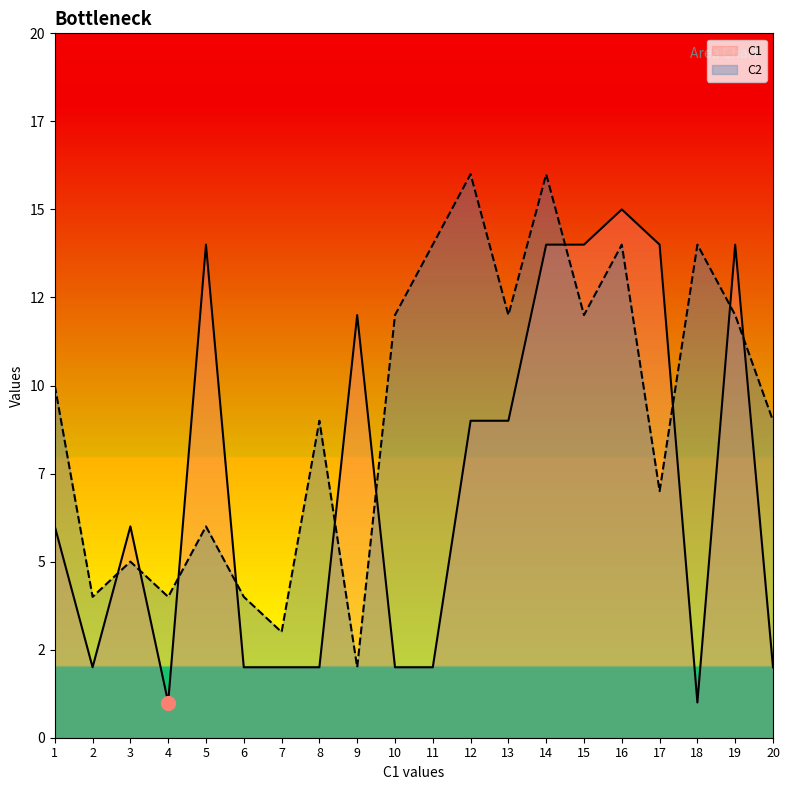

In C2, how many points are higher than both neighbors (excluding endpoints)?

7